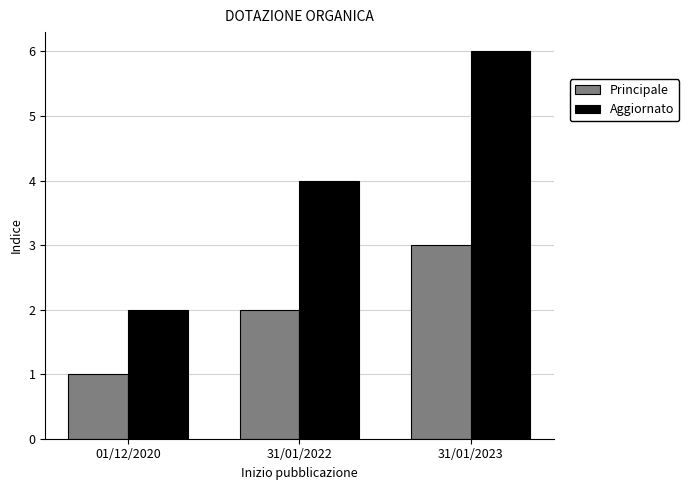

What is the difference between the second highest and minimum values in the Aggiornato series?

2